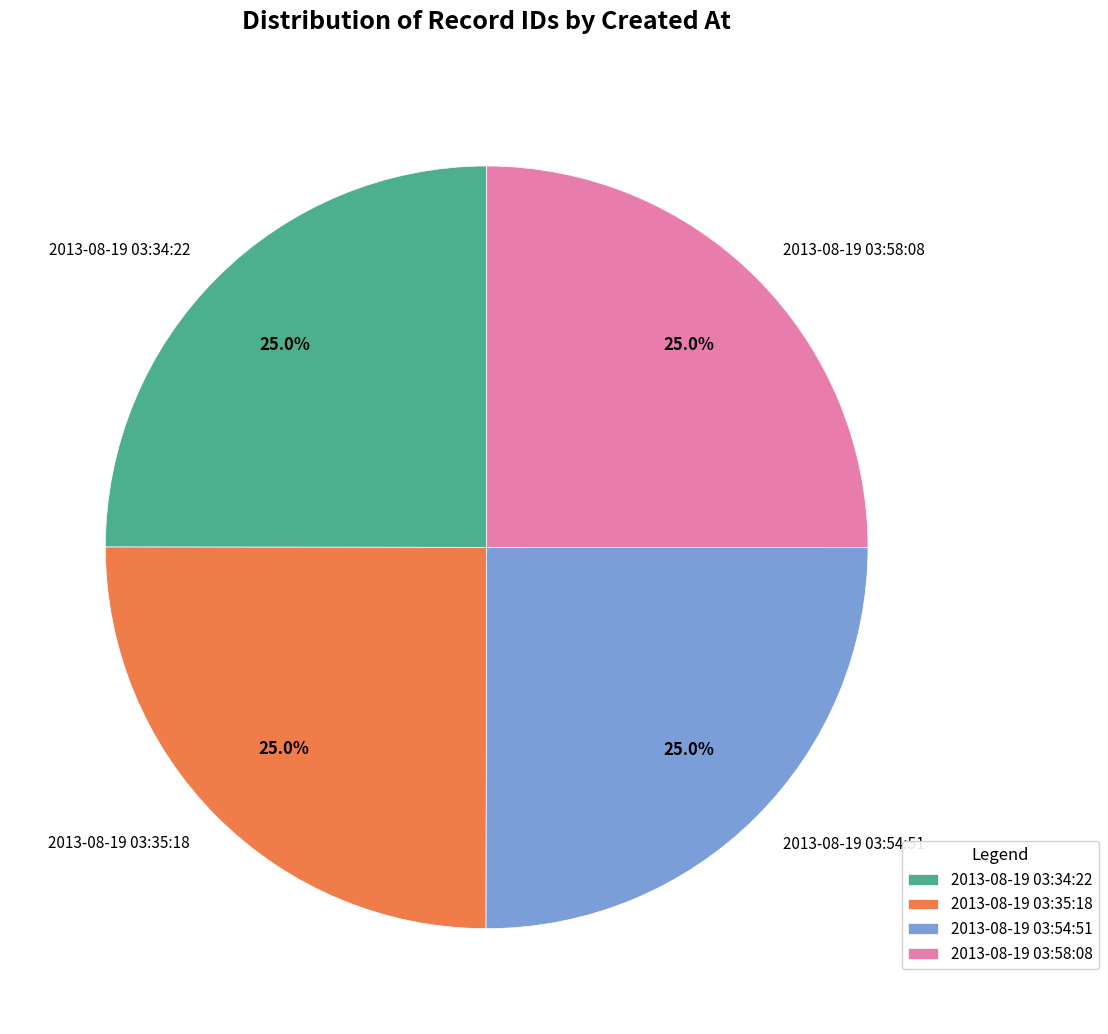

Is 2013-08-19 03:35:18 the majority of the pie?

No